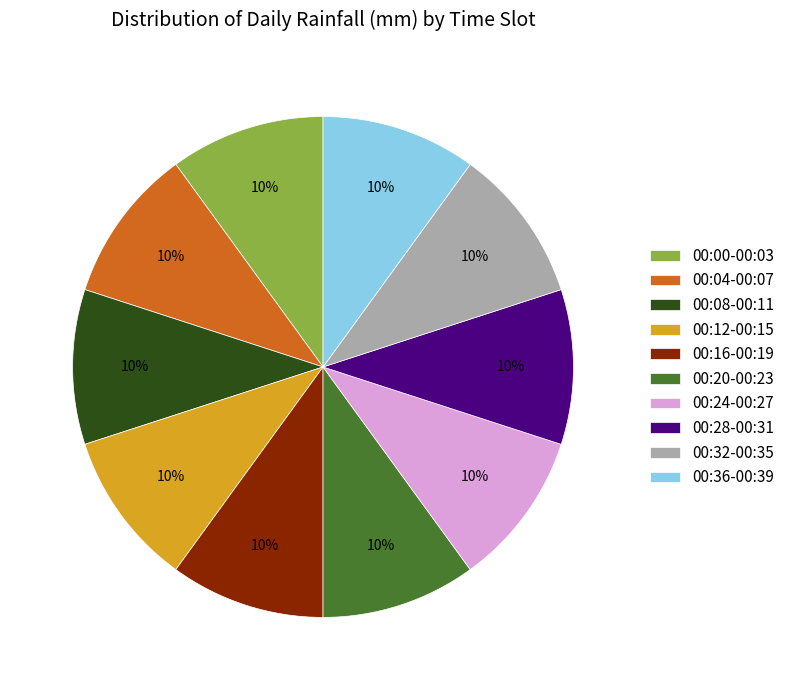

How many segments does this pie chart have?

10